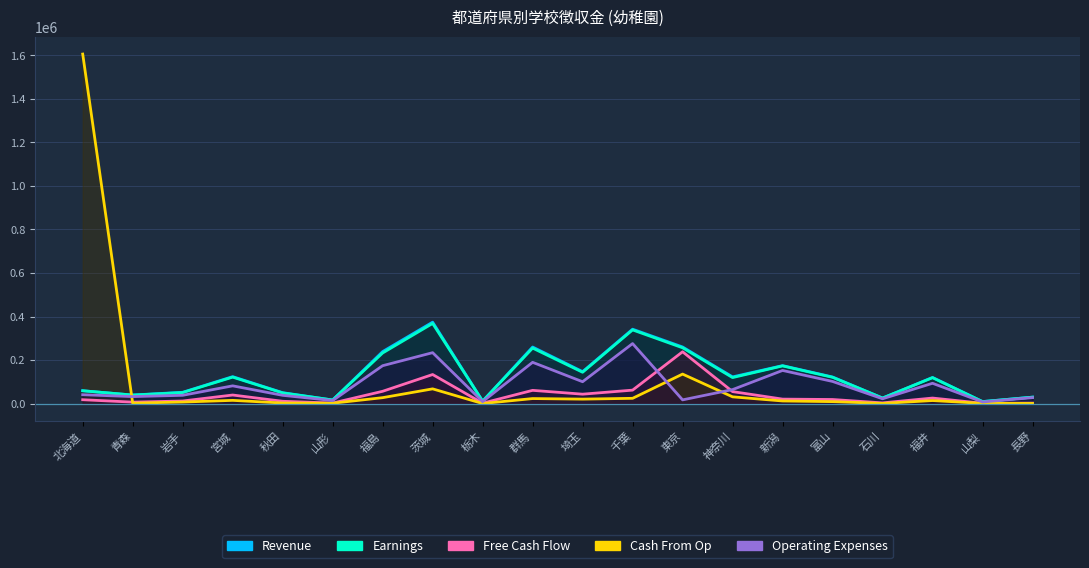

List the labels in order of Free Cash Flow value, smallest first.

山梨, 栃木, 長野, 山形, 石川, 青森, 秋田, 岩手, 北海道, 富山, 新潟, 福井, 宮城, 埼玉, 神奈川, 福島, 群馬, 千葉, 茨城, 東京